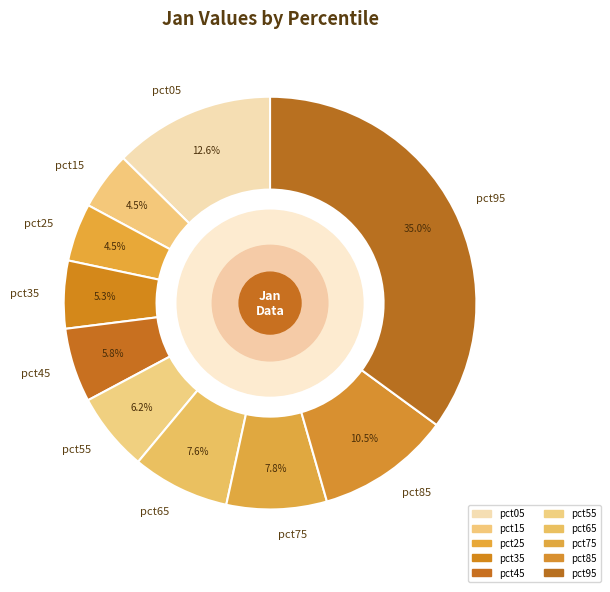

How many slices are in this pie chart?

10